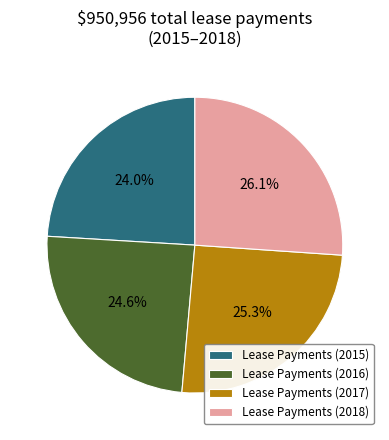

To the nearest percent, what portion does Lease Payments (2016) represent?

25%